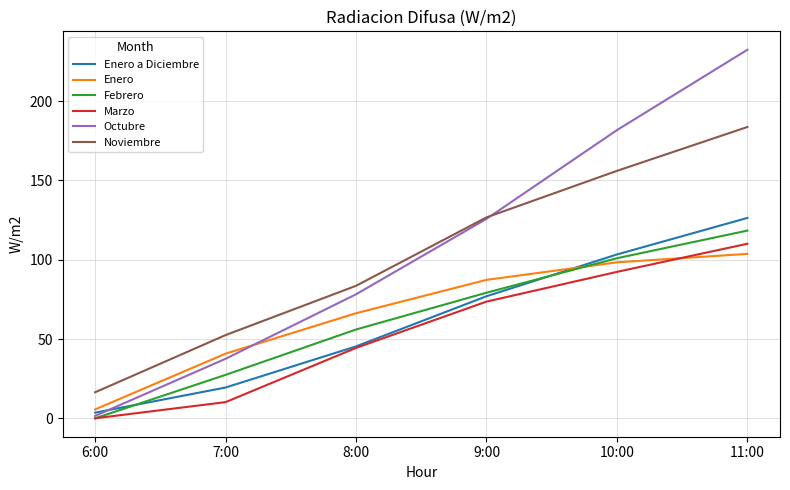

What is the difference between the second highest and minimum values in the Noviembre series?

139.6